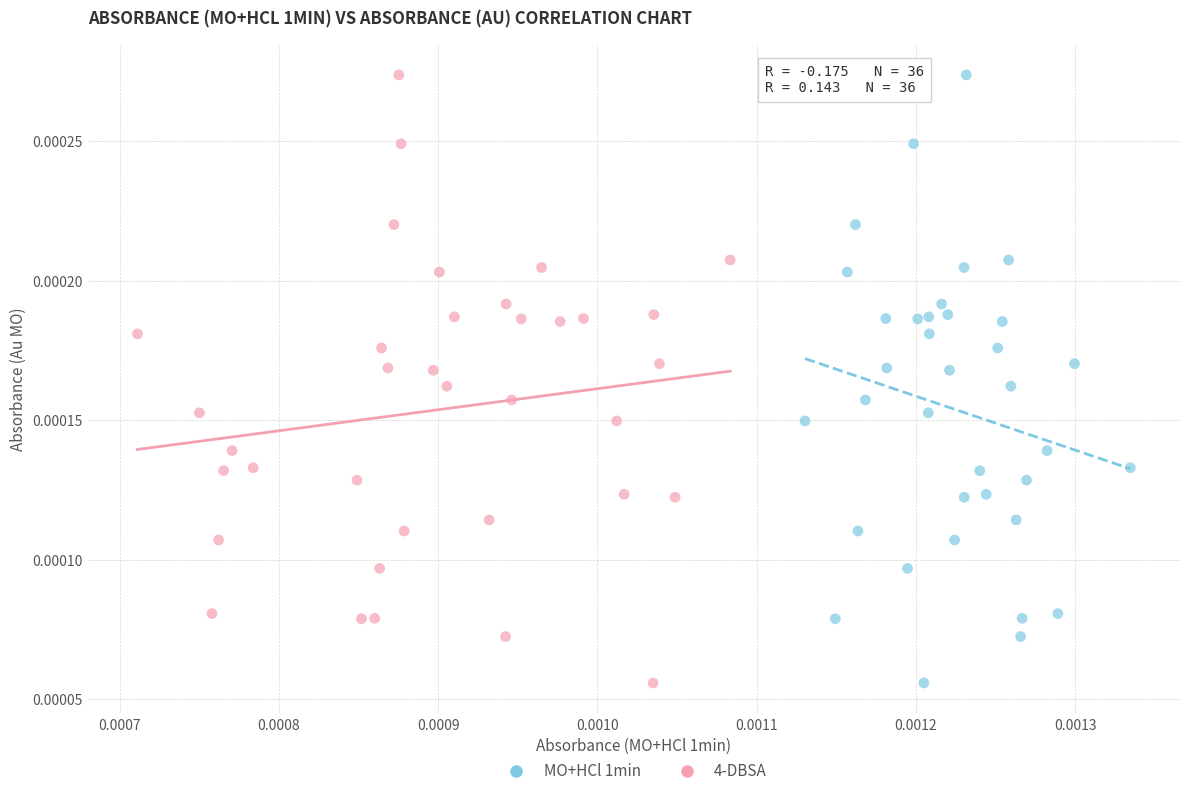

What are all the series names shown in the legend?

MO+HCl 1min, 4-DBSA